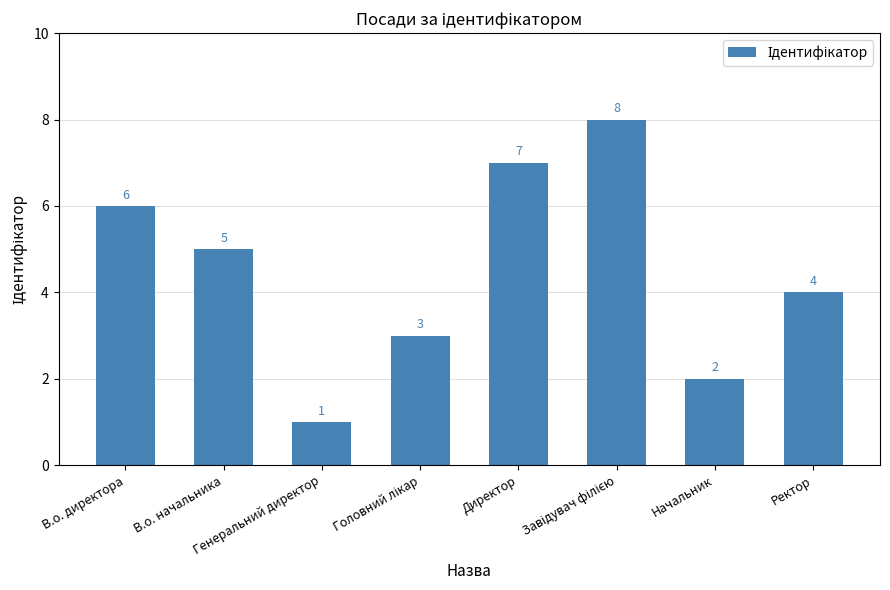

What is the difference between the second highest and second lowest values?

5